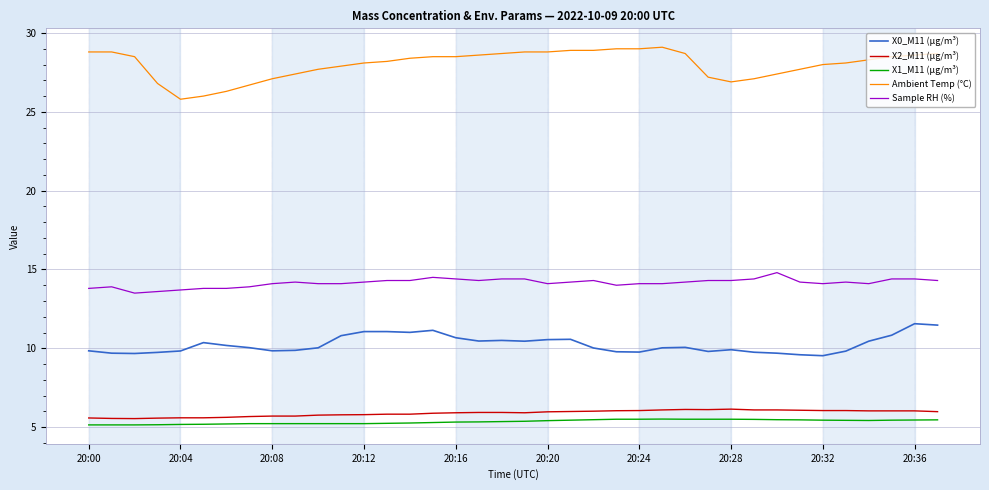

Which series has the largest total across all categories?

Ambient Temp (°C)